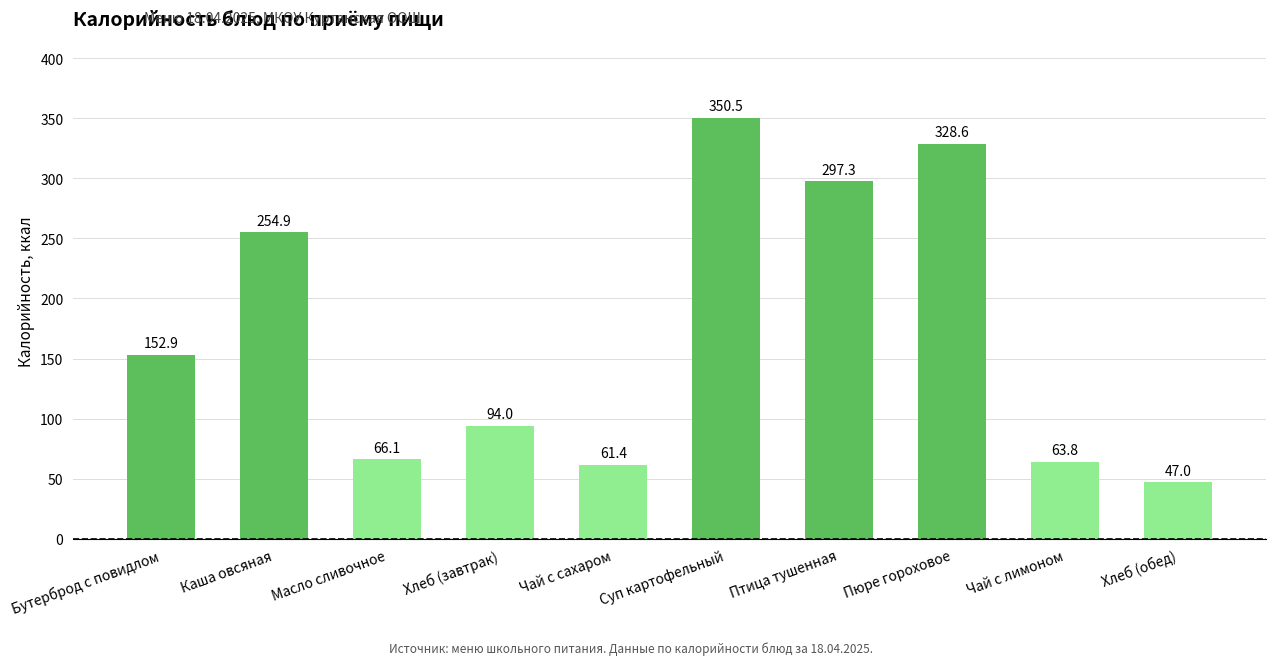

List the labels in order of value, smallest first.

Хлеб (обед), Чай с сахаром, Чай с лимоном, Масло сливочное, Хлеб (завтрак), Бутерброд с повидлом, Каша овсяная, Птица тушенная, Пюре гороховое, Суп картофельный